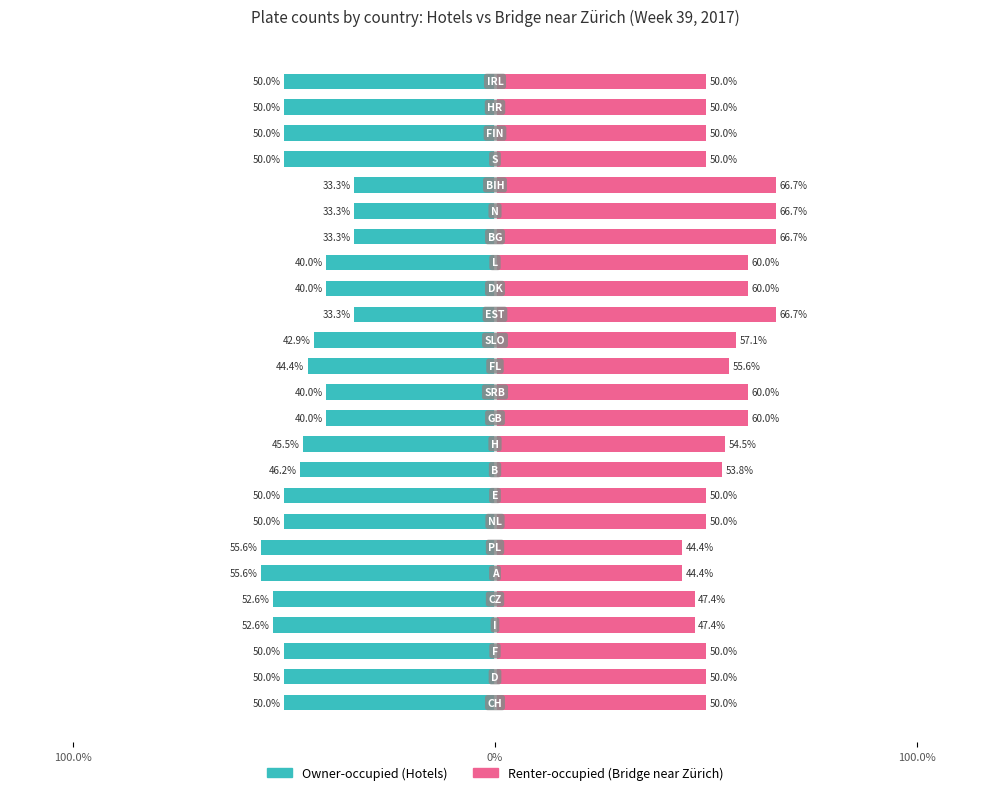

Is it true that Owner-occupied equals -50.0 at 0%?

True